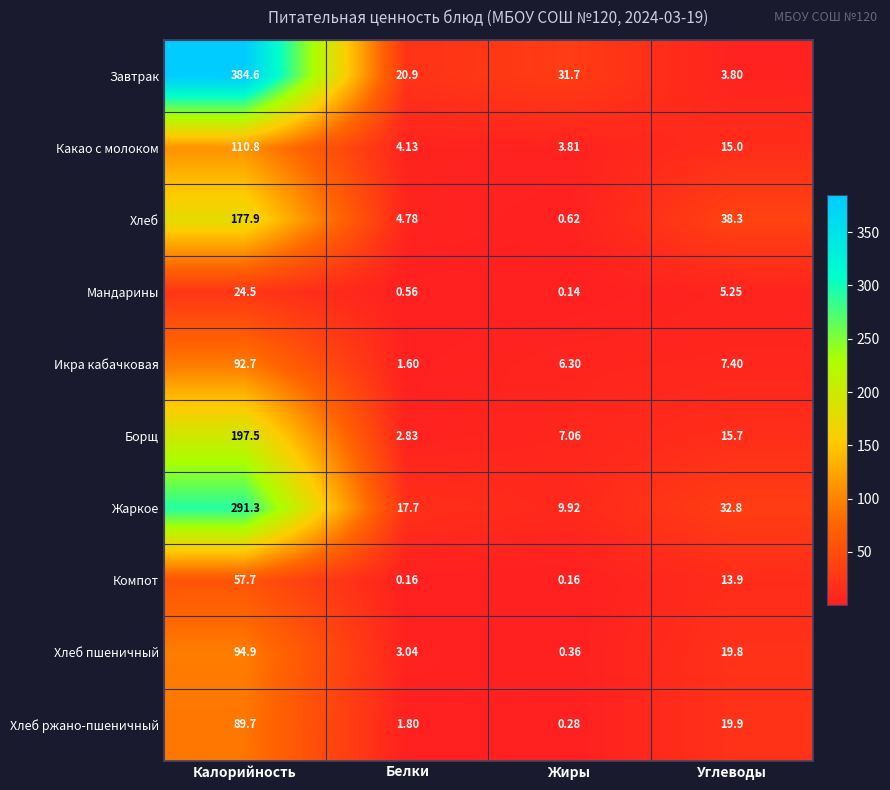

At how many categories does at least one series exceed 350?

1